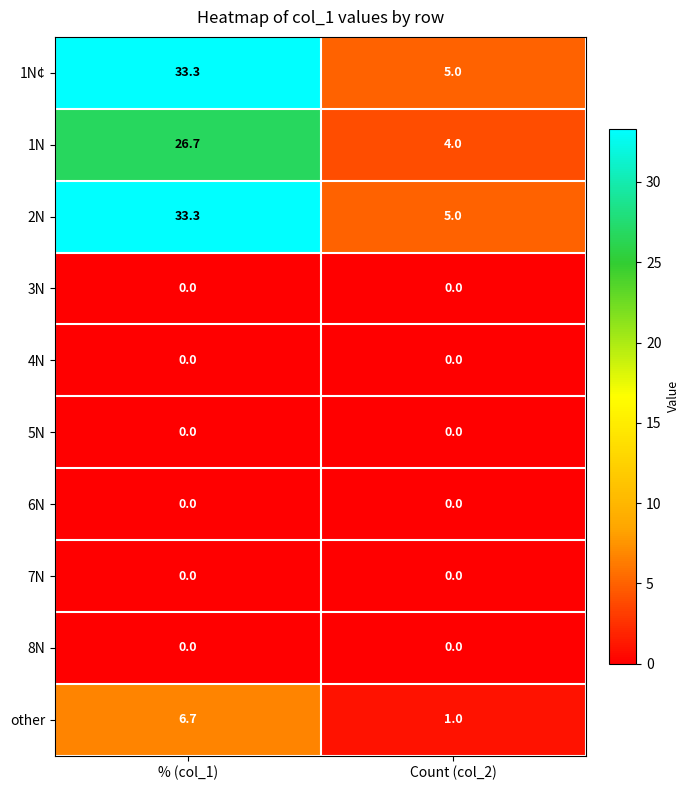

What is the difference between the highest and lowest values at Count (col_2)?

5.0